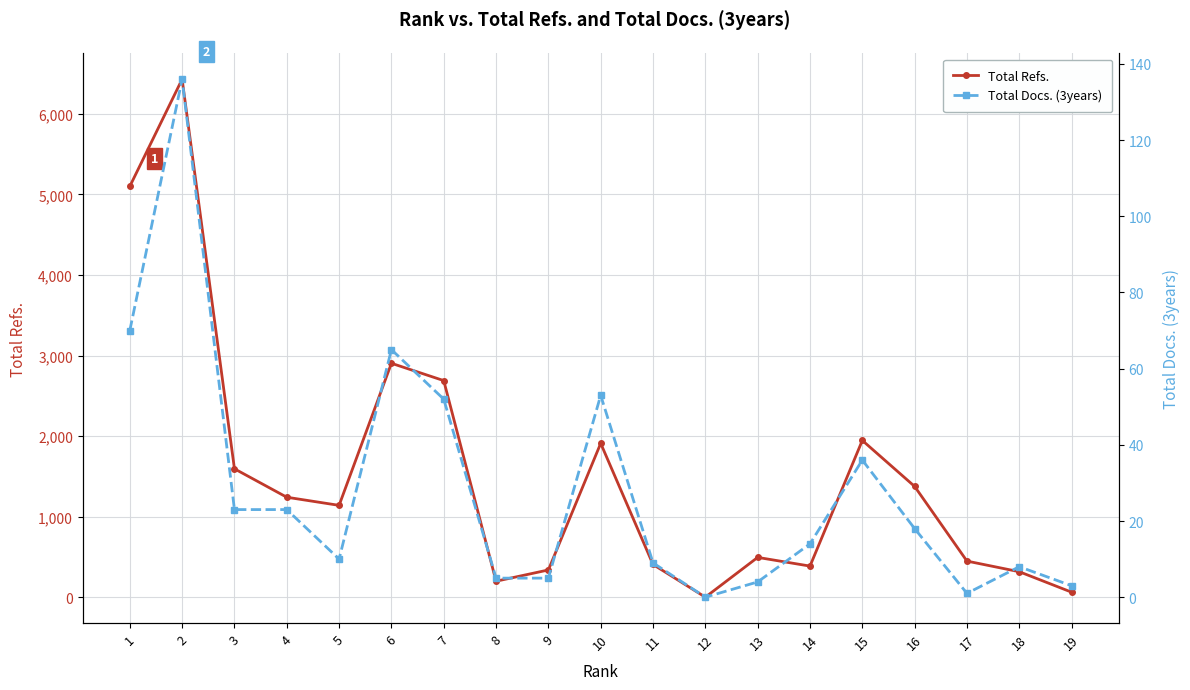

True or false: Total Docs. (3years) and Total Refs. intersect in this chart.

False